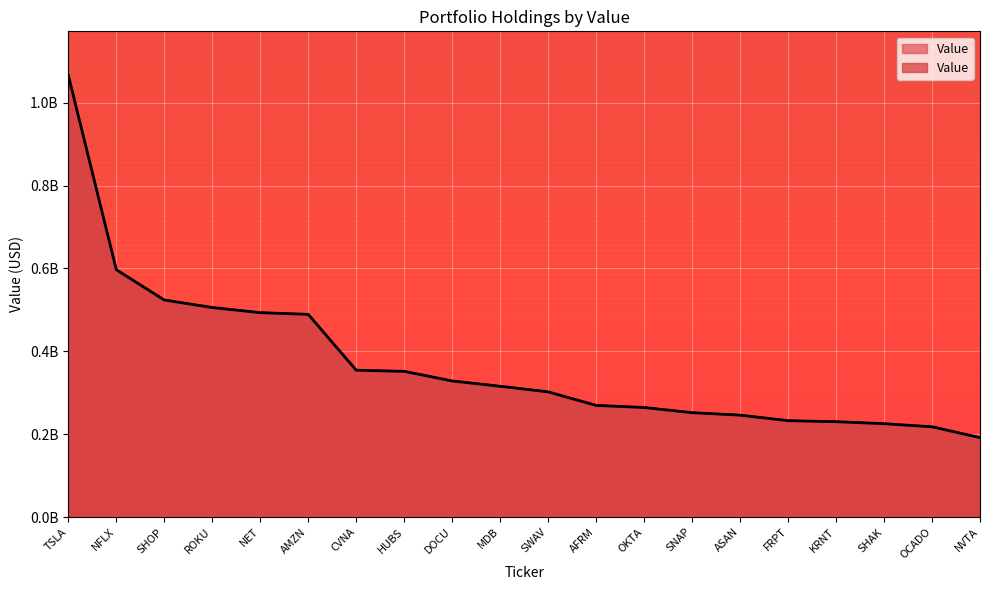

What position from the left is DOCU?

9